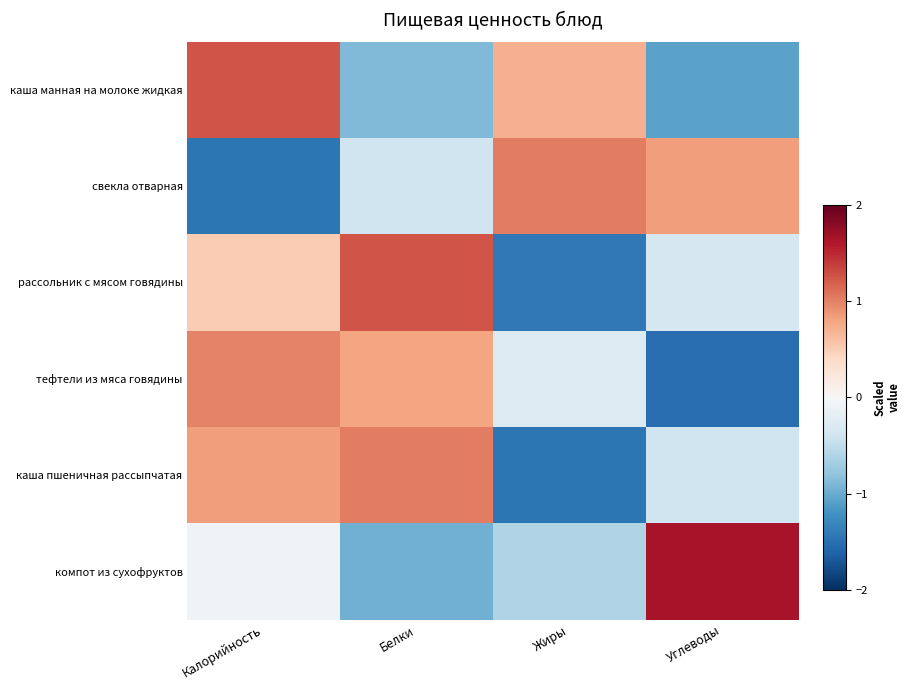

At Белки, list the series in order from largest to smallest.

рассольник с мясом говядины, каша пшеничная рассыпчатая, тефтели из мяса говядины, свекла отварная, каша манная на молоке жидкая, компот из сухофруктов